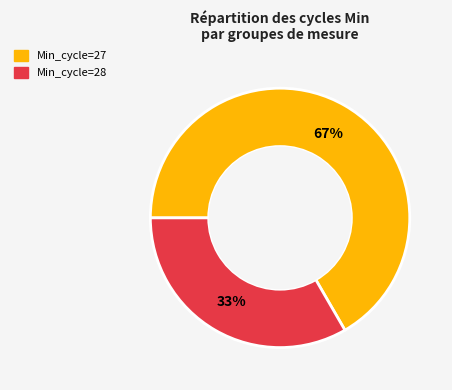

How many segments does this pie chart have?

2